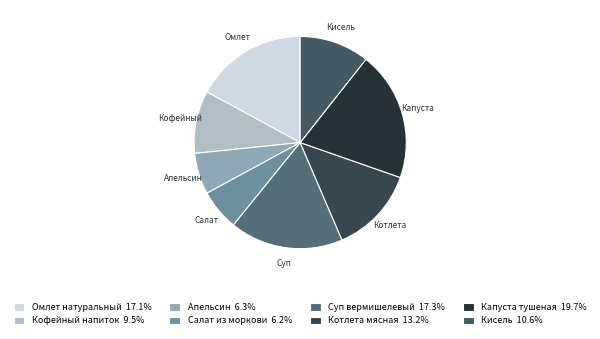

Count the number of slices in the pie.

8